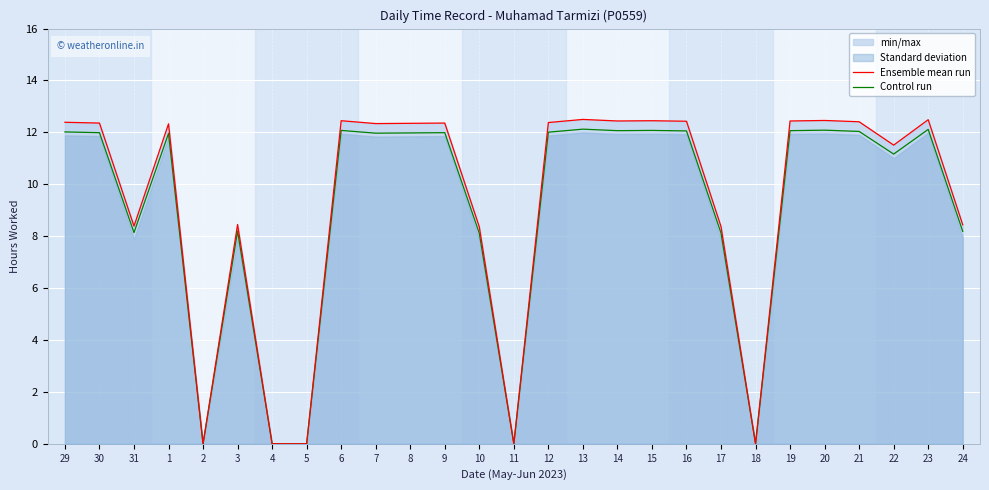

Rank the series at 16 from highest to lowest value.

Ensemble mean run, Control run